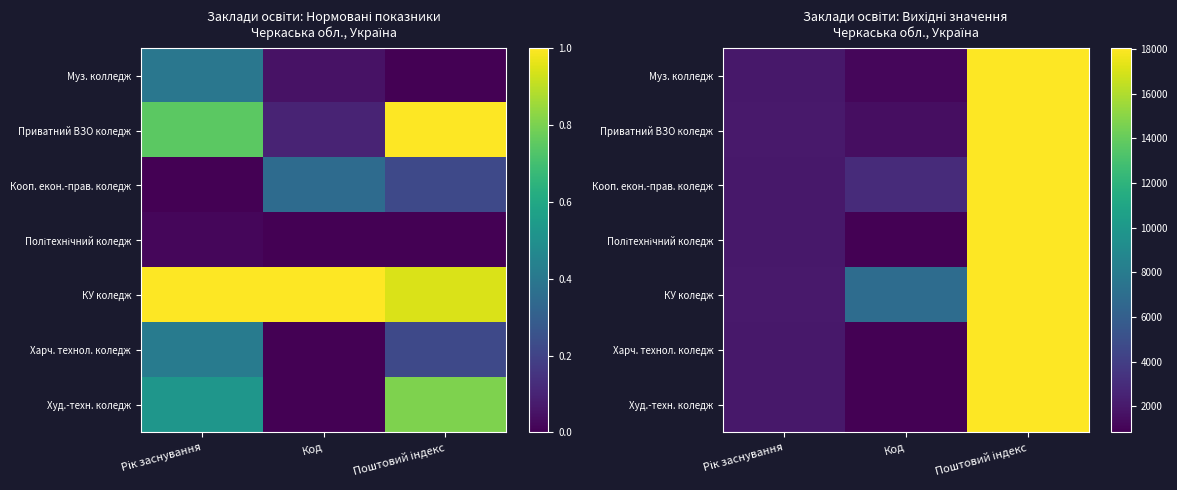

What is the total value across all series at Поштовий індекс?

126115